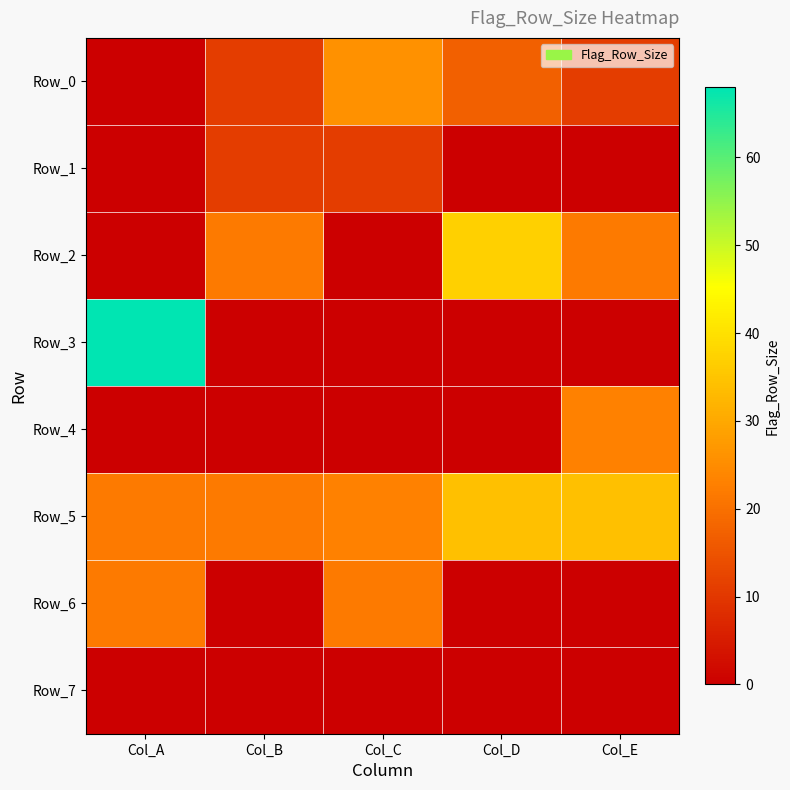

What is the total value across all series at Col_B?

66